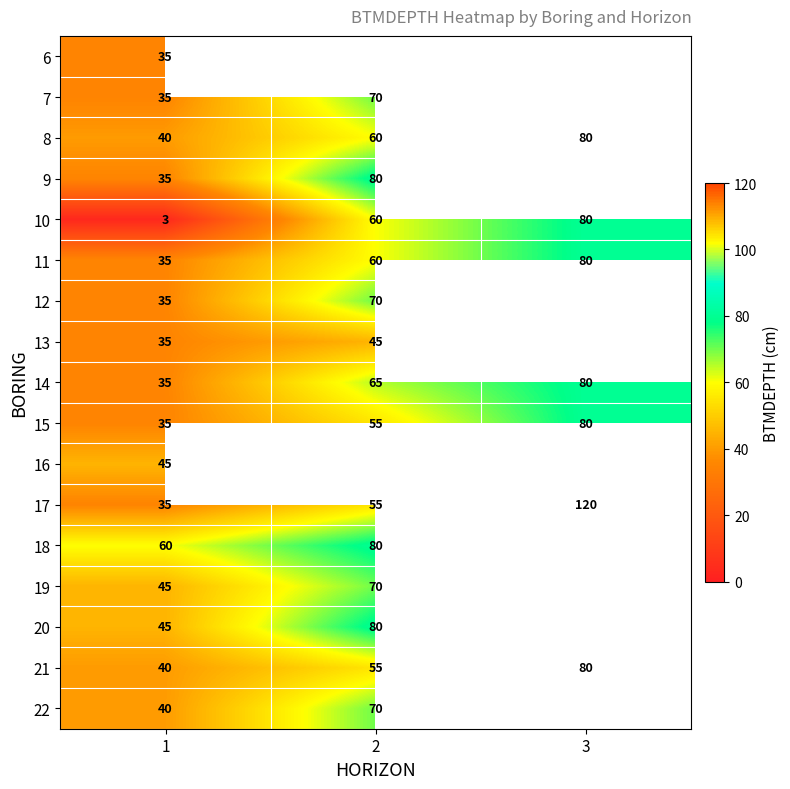

List the labels in order of 11 value, largest first.

3, 2, 1